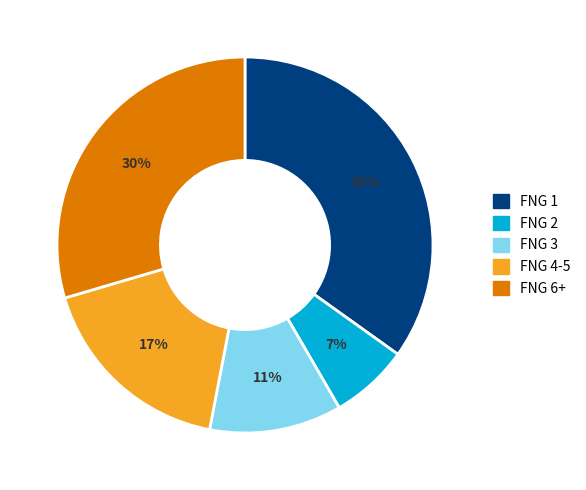

Does any single category account for the majority?

No